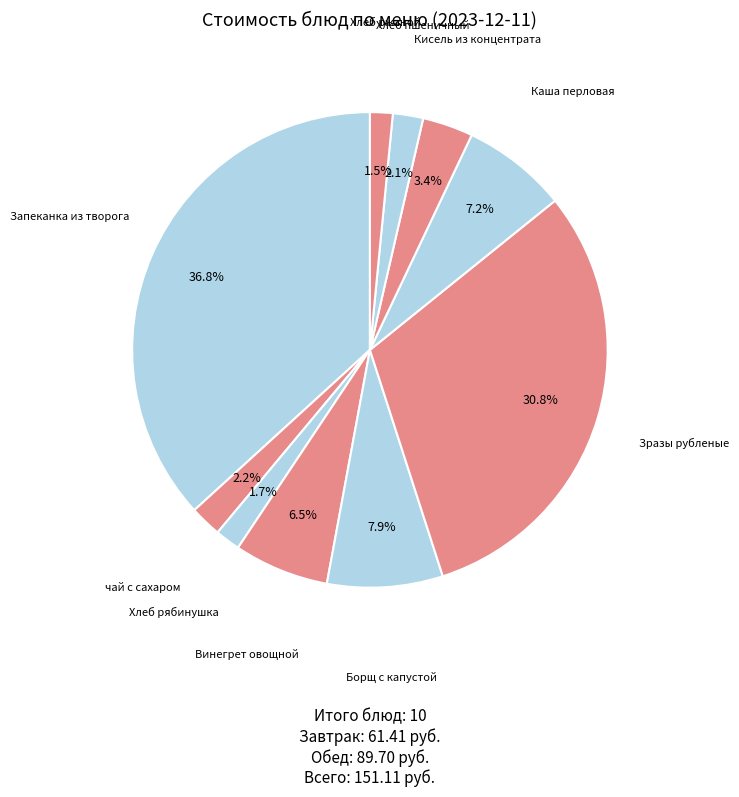

To the nearest percent, what is the difference between the Запеканка из творога and Хлеб пшеничный slice percentages?

35%